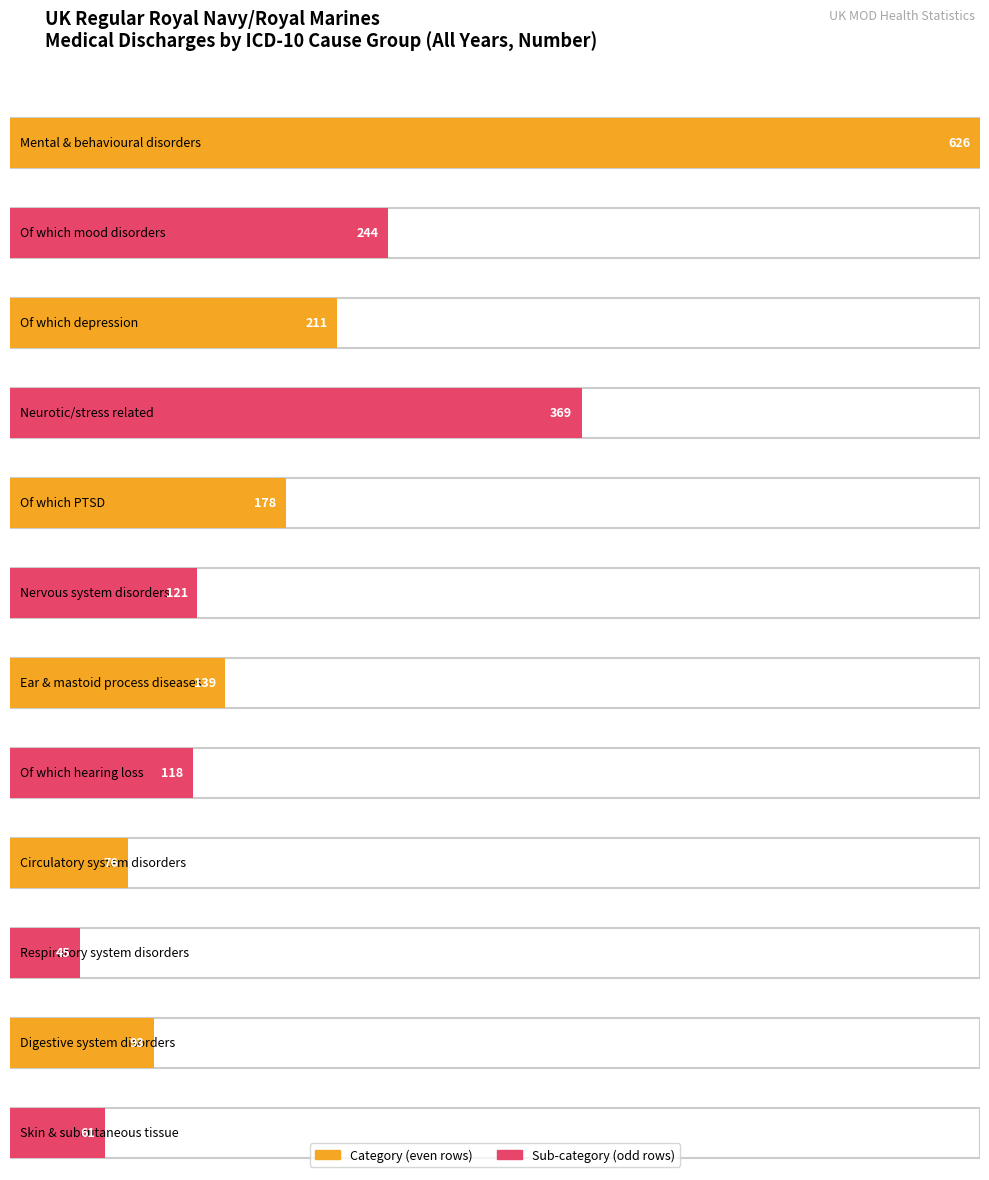

How many bars are there in total?

12